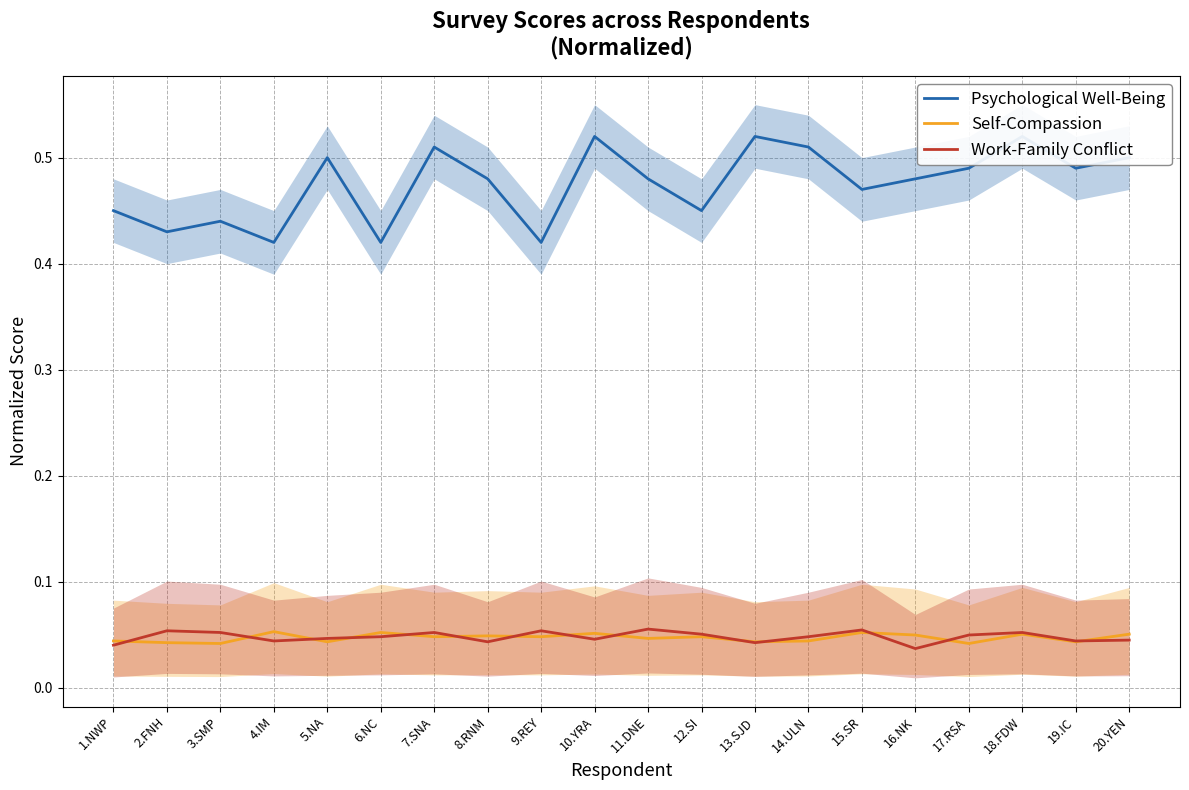

True or false: Work-Family Conflict and Psychological Well-Being intersect in this chart.

False